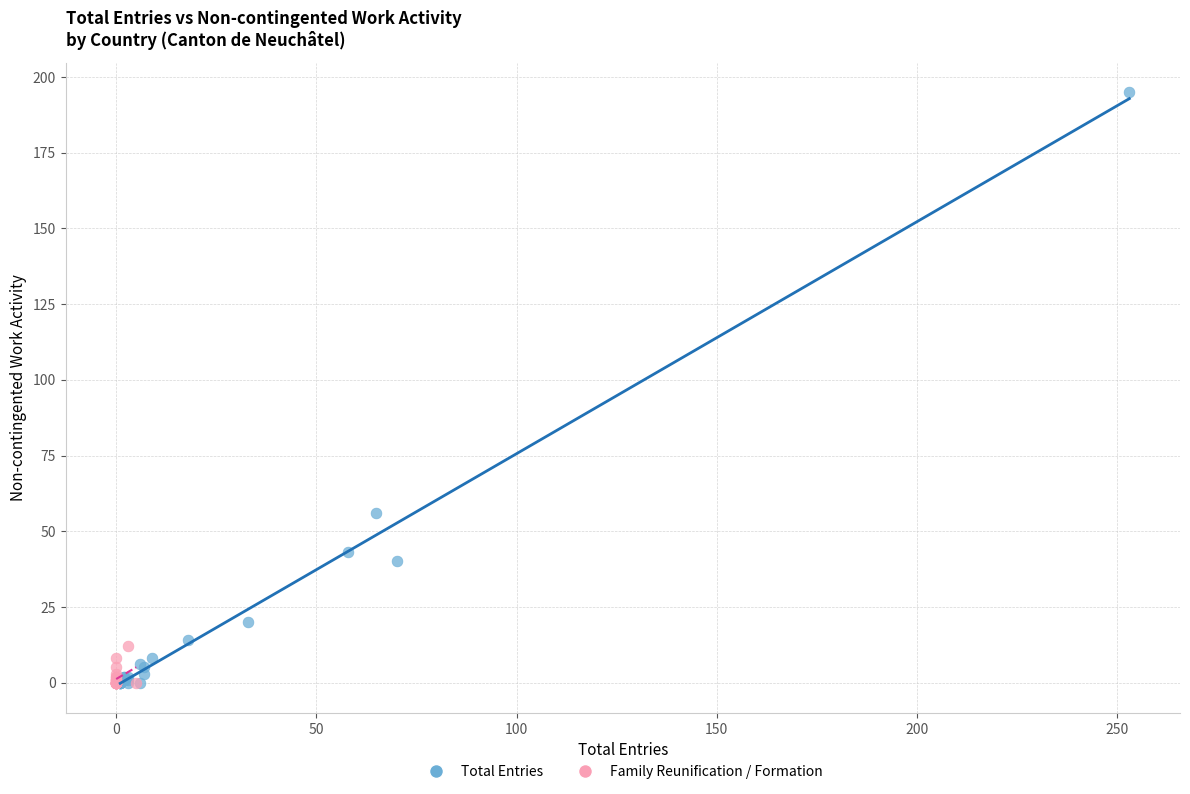

What are all the series names shown in the legend?

Total Entries, Family Reunification / Formation